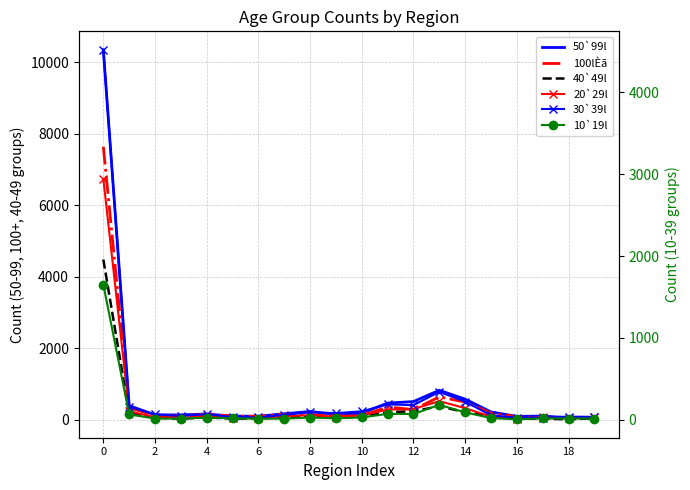

True or false: 40`49l has a value of 7698 at 0.

False